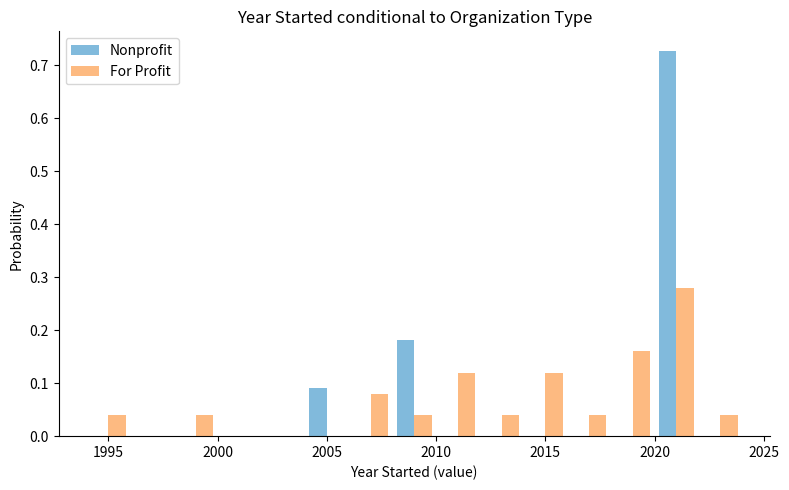

Reading left to right, transcribe this chart: for each range on the x-axis, give the height of each series' bar. The values are not printed on the chart, so give them approximately, as read against the axis.

1994 to 1996: Nonprofit=0	For Profit=0.04
1996 to 1998: Nonprofit=0	For Profit=0
1998 to 2000: Nonprofit=0	For Profit=0.04
2000 to 2002: Nonprofit=0	For Profit=0
2002 to 2004: Nonprofit=0	For Profit=0
2004 to 2006: Nonprofit=0.09	For Profit=0
2006 to 2008: Nonprofit=0	For Profit=0.08
2008 to 2010: Nonprofit=0.18	For Profit=0.04
2010 to 2012: Nonprofit=0	For Profit=0.12
2012 to 2014: Nonprofit=0	For Profit=0.04
2014 to 2016: Nonprofit=0	For Profit=0.12
2016 to 2018: Nonprofit=0	For Profit=0.04
2018 to 2020: Nonprofit=0	For Profit=0.16
2020 to 2022: Nonprofit=0.73	For Profit=0.28
2022 to 2024: Nonprofit=0	For Profit=0.04